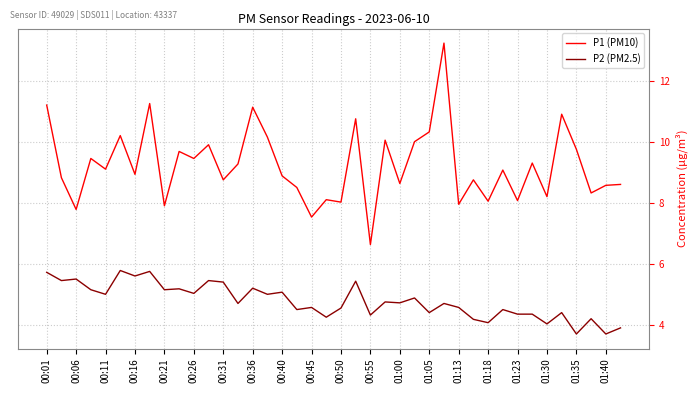

Which series has the largest total across all categories?

P1 (PM10)